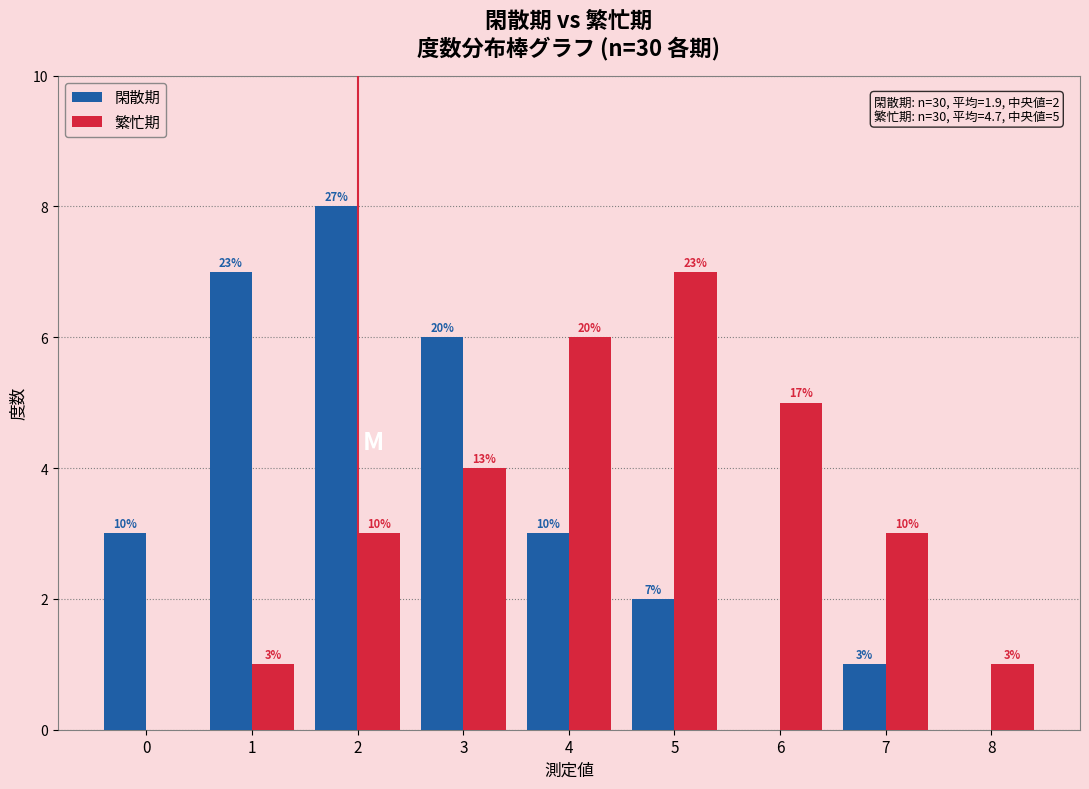

Are the bars horizontal?

No